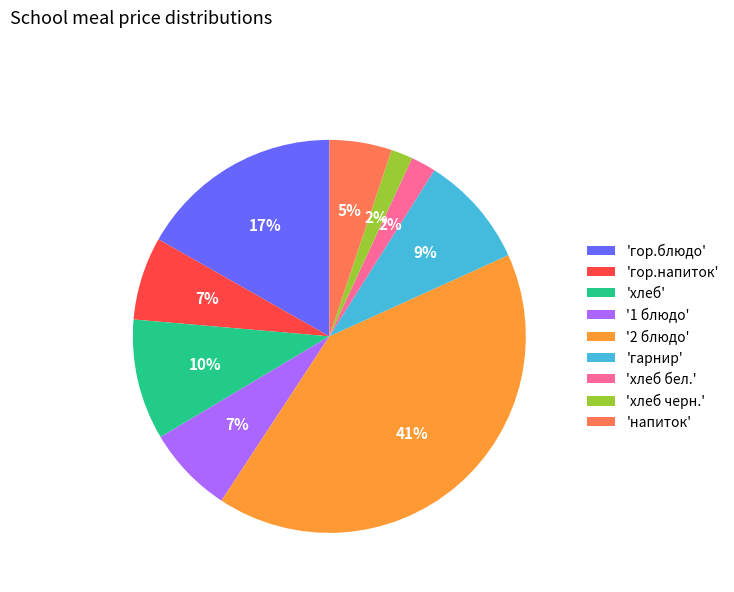

True or false: 'напиток' accounts for 16% of the total.

False